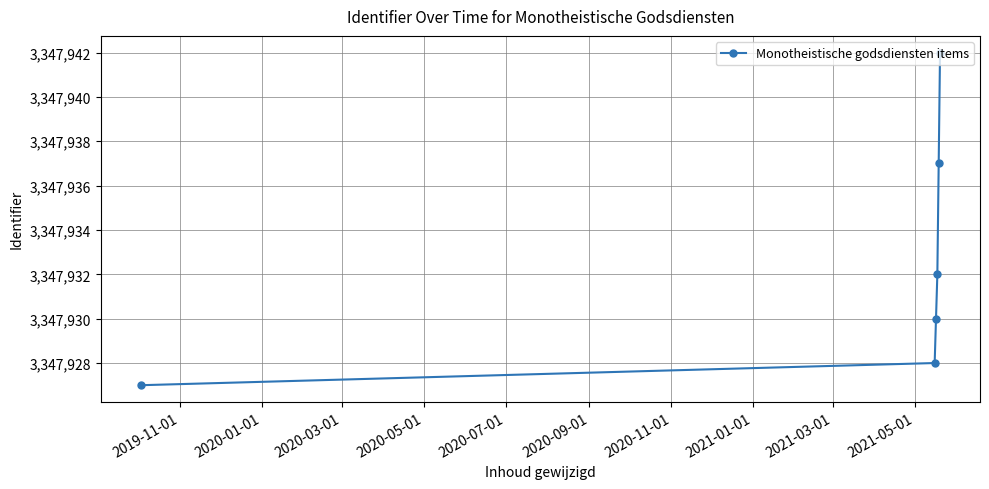

Reading left to right, what are all the values shown in this chart?

3347927	3347928	3347930	3347932	3347937	3347942